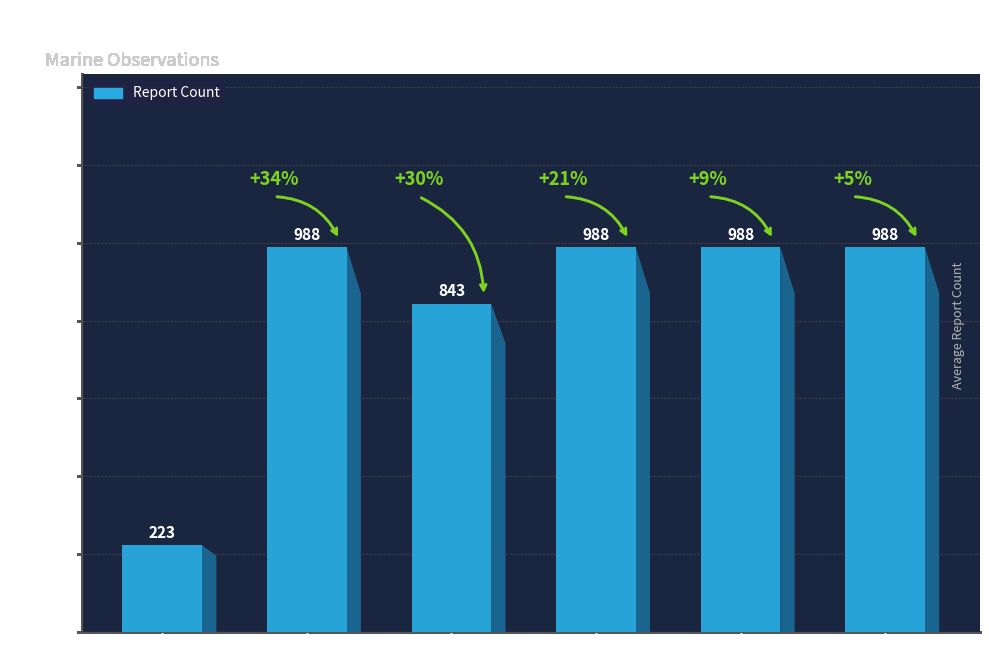

What is the maximum value shown in the chart?

988